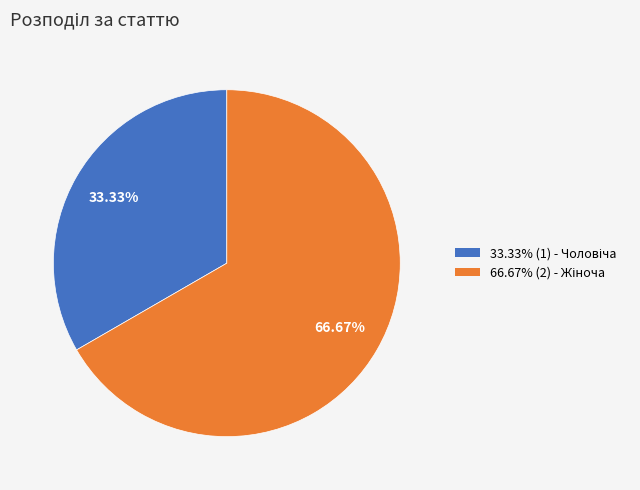

Is there a majority slice in this chart?

Yes